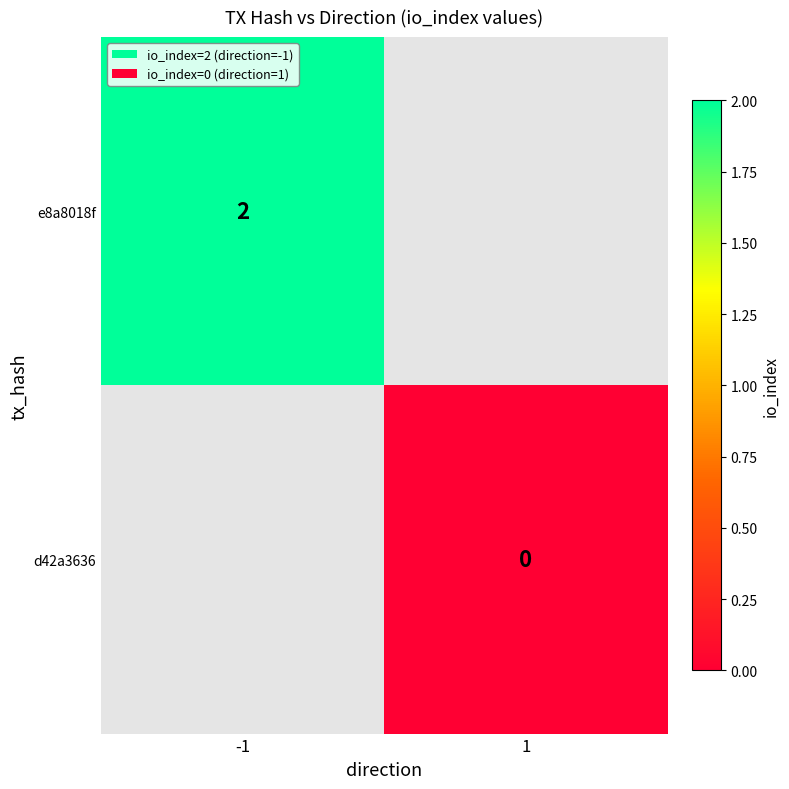

The value of e8a8018f at -1 is 2. True or false?

True